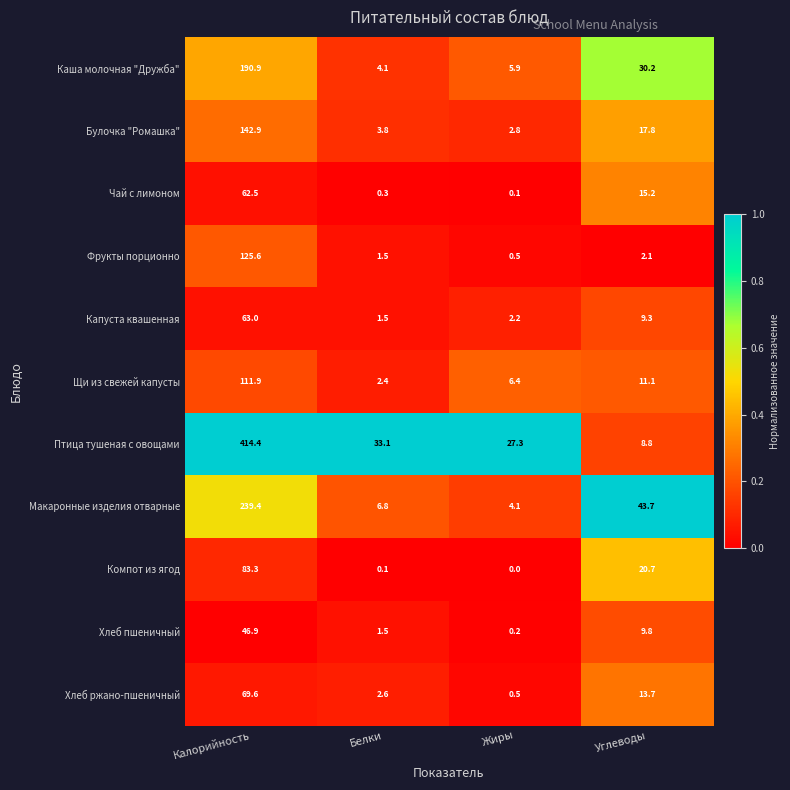

Which series has the widest spread of values?

Птица тушеная с овощами